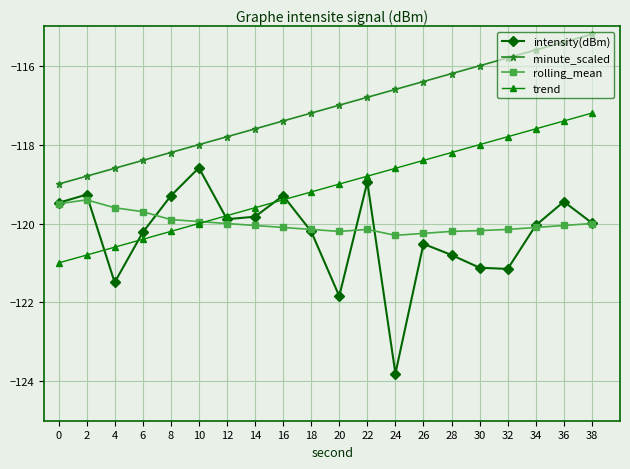

List the series in order of their peak value, lowest first.

rolling_mean, intensity(dBm), trend, minute_scaled